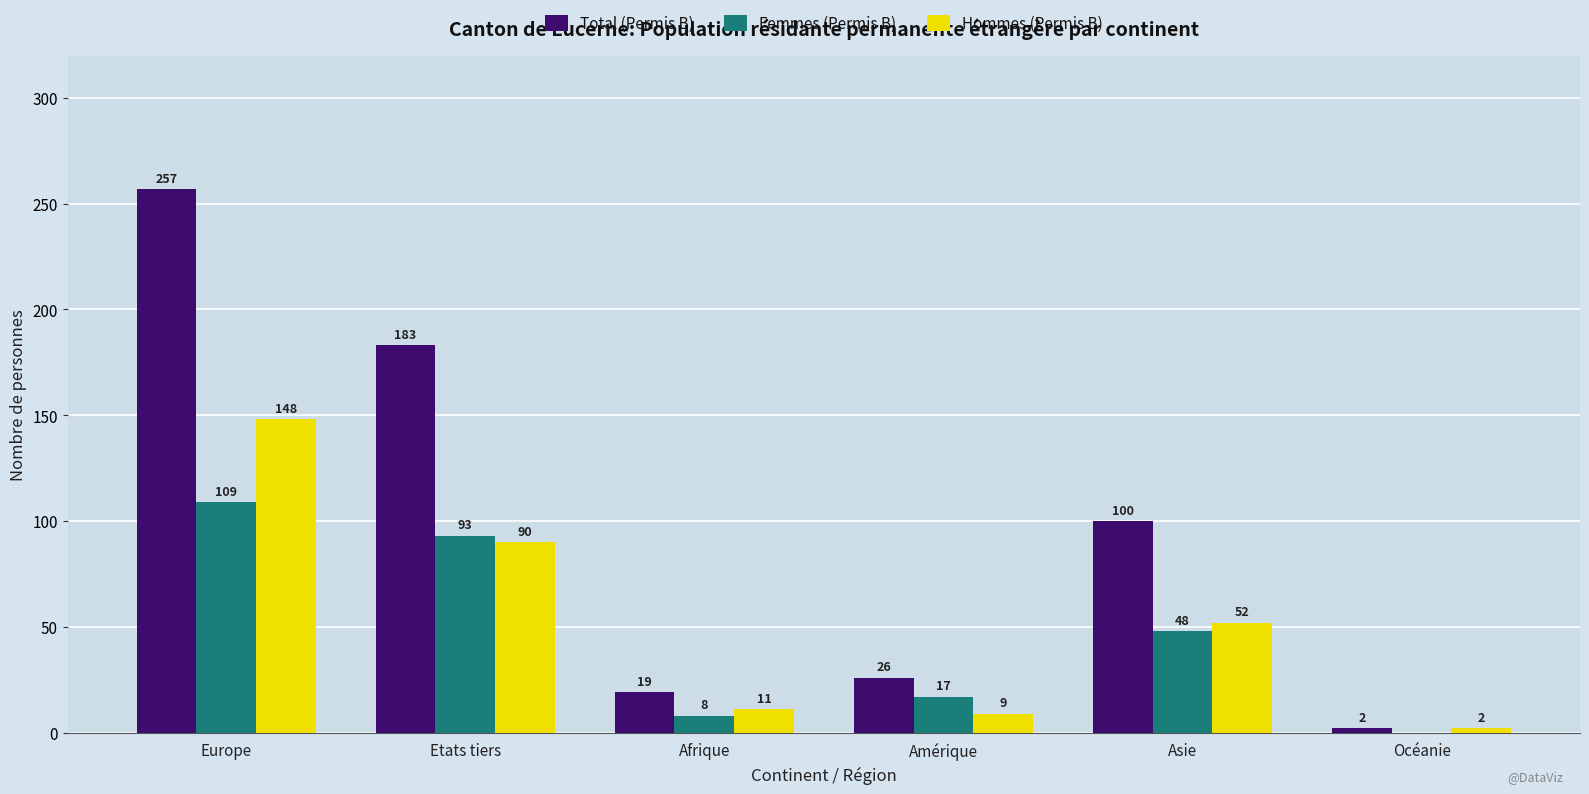

What is the sum of the Femmes (Permis B) values at Europe and Etats tiers?

202